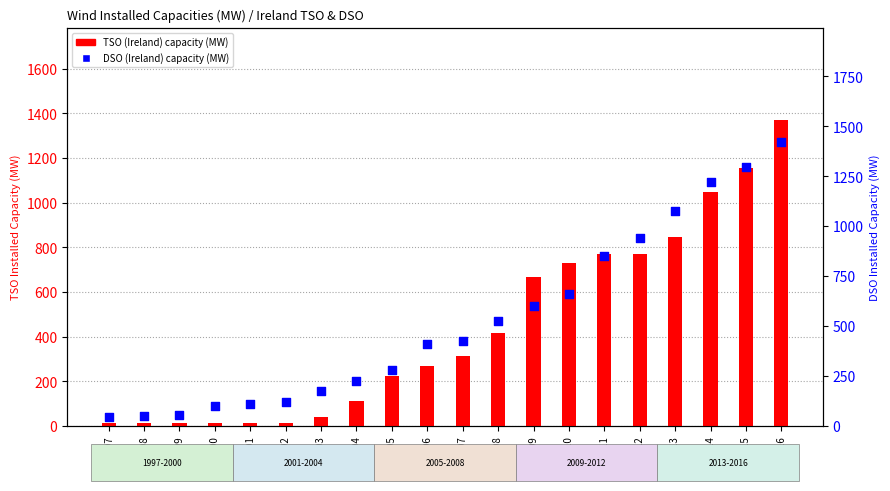

What are all the series names shown in the legend?

TSO (Ireland), DSO (Ireland)